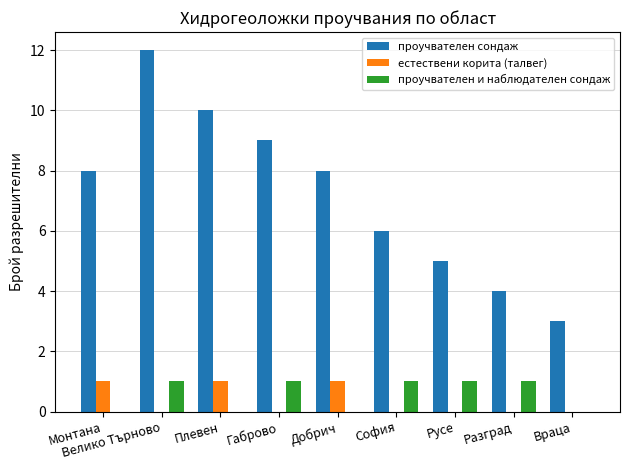

The value of проучвателен и наблюдателен сондаж at Разград is 1. True or false?

True